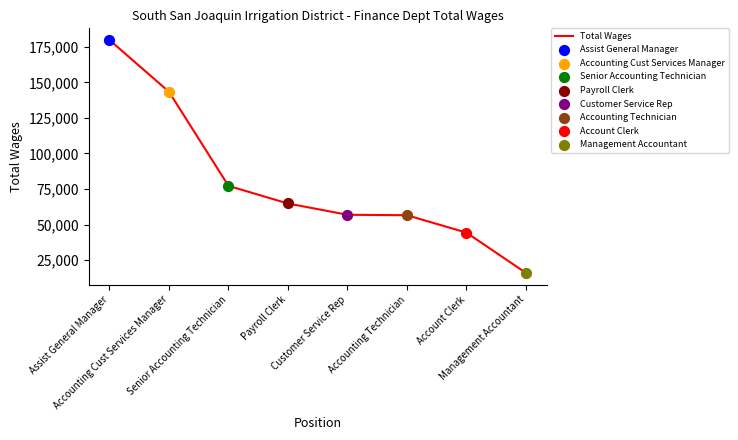

Approximately how many times larger is the value at Accounting Technician compared to Senior Accounting Technician?

0.7